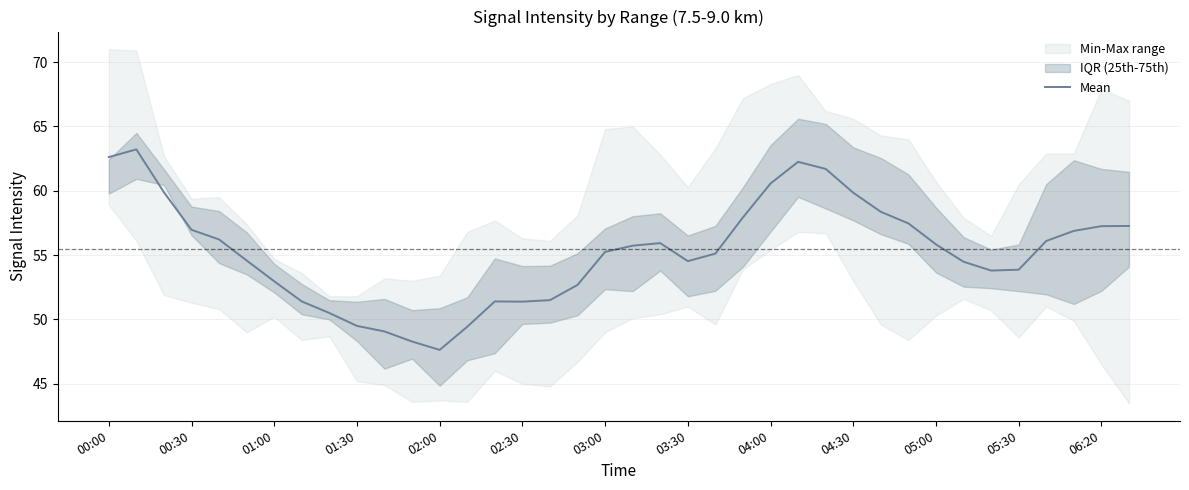

Is it true that Mean equals 51.4 at 02:30?

True